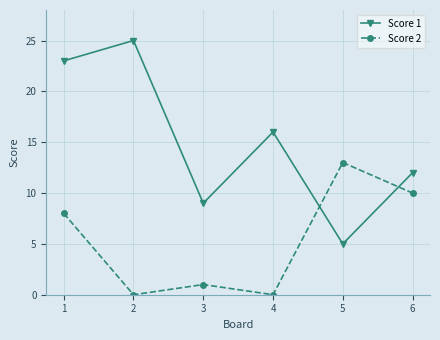

Between 3 and 4, which series saw the biggest shift?

Score 1